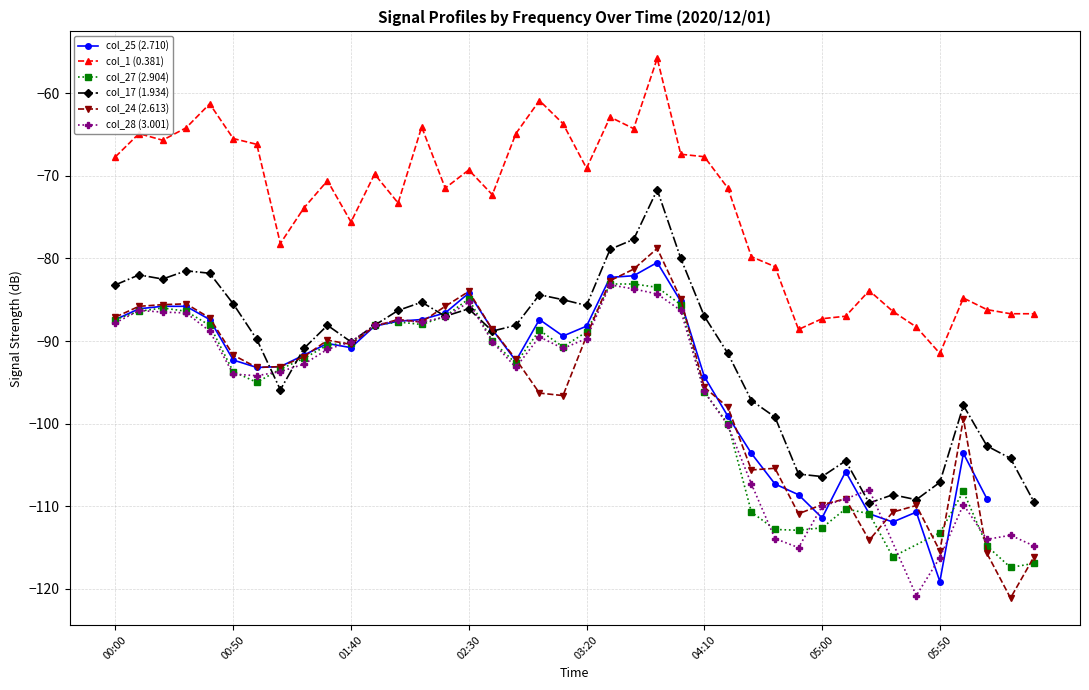

Is it true that col_17 (1.934) equals -85.7 at 03:20?

True